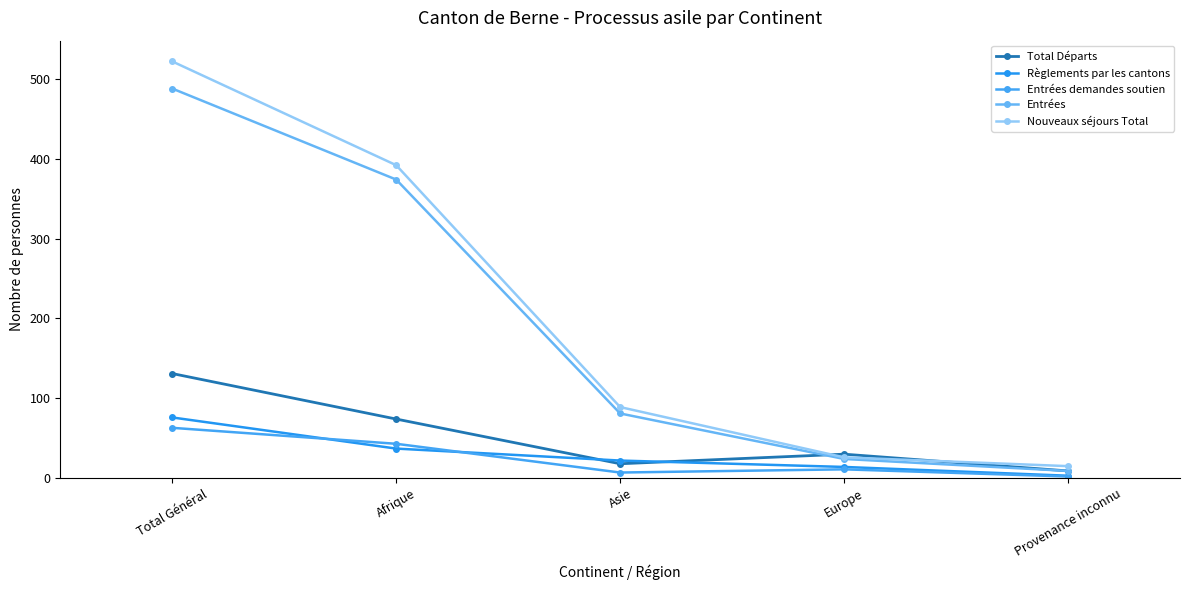

The Entrées demandes soutien series shows 71 at Afrique. True or false?

False